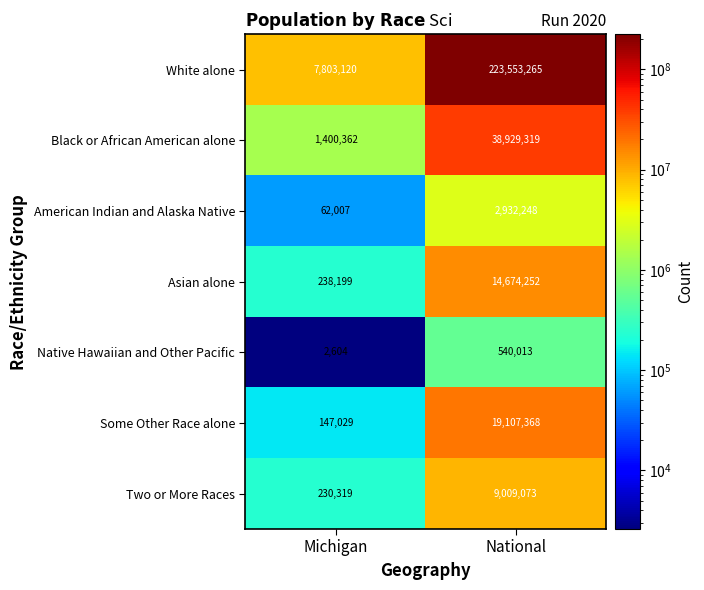

At Michigan, list the series in order from smallest to largest.

Native Hawaiian and Other Pacific, American Indian and Alaska Native, Some Other Race alone, Two or More Races, Asian alone, Black or African American alone, White alone